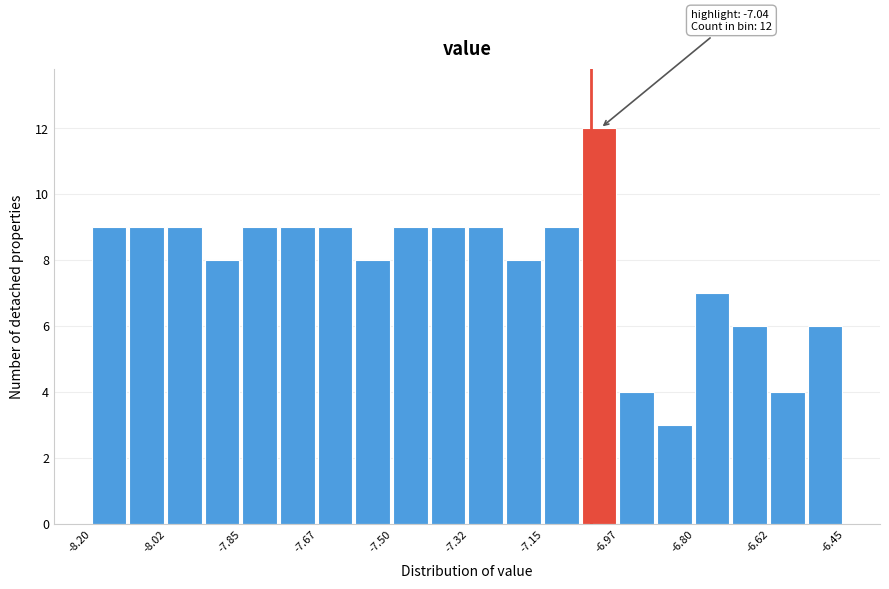

Over which range of the x-axis is the bar tallest?

-7.06 to -6.98